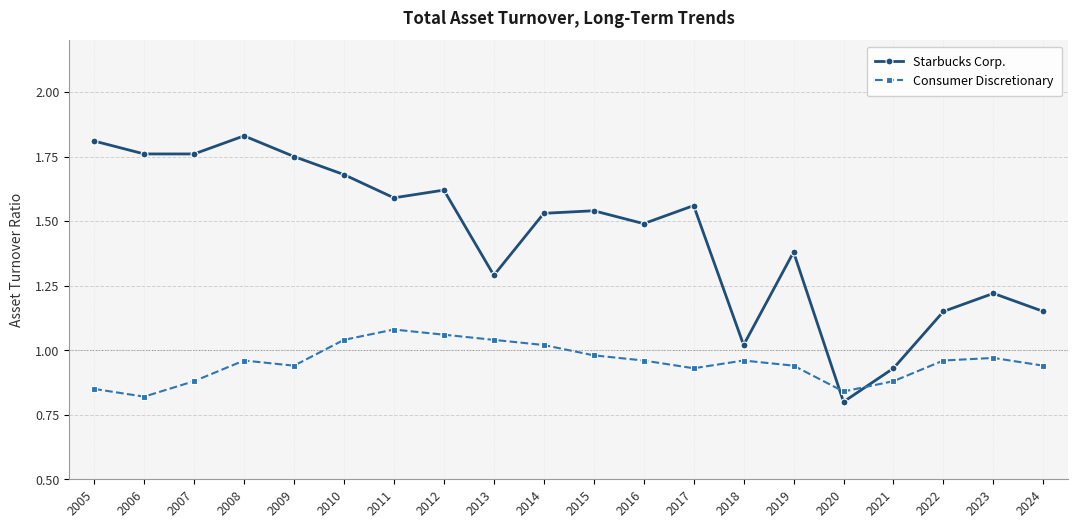

True or false: Starbucks Corp. has more than 0 points higher than both neighbors.

True